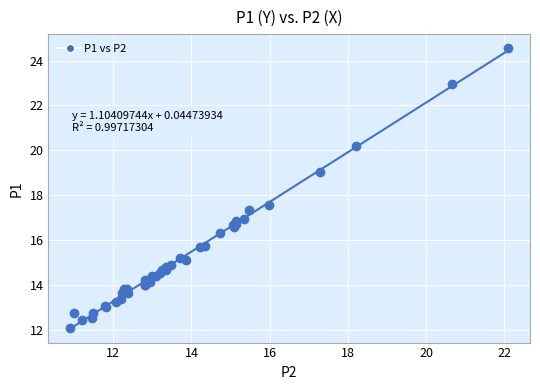

What Y value in the scatter plot is closest to 18?

17.6